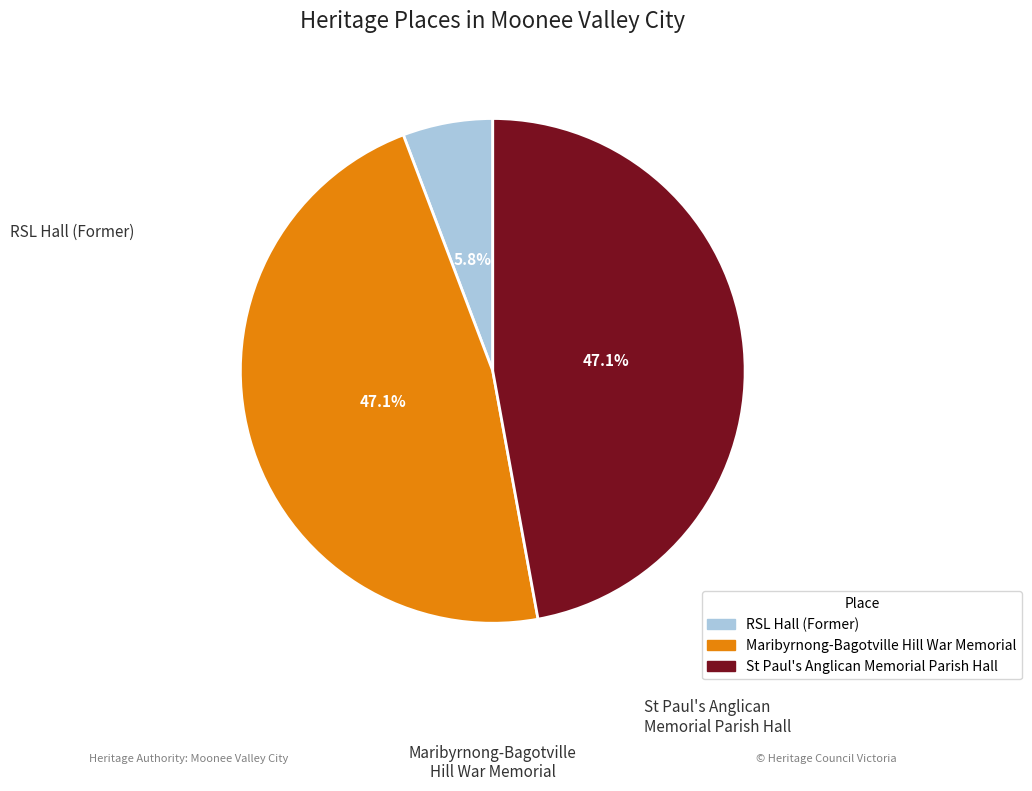

Is there a majority slice in this chart?

No